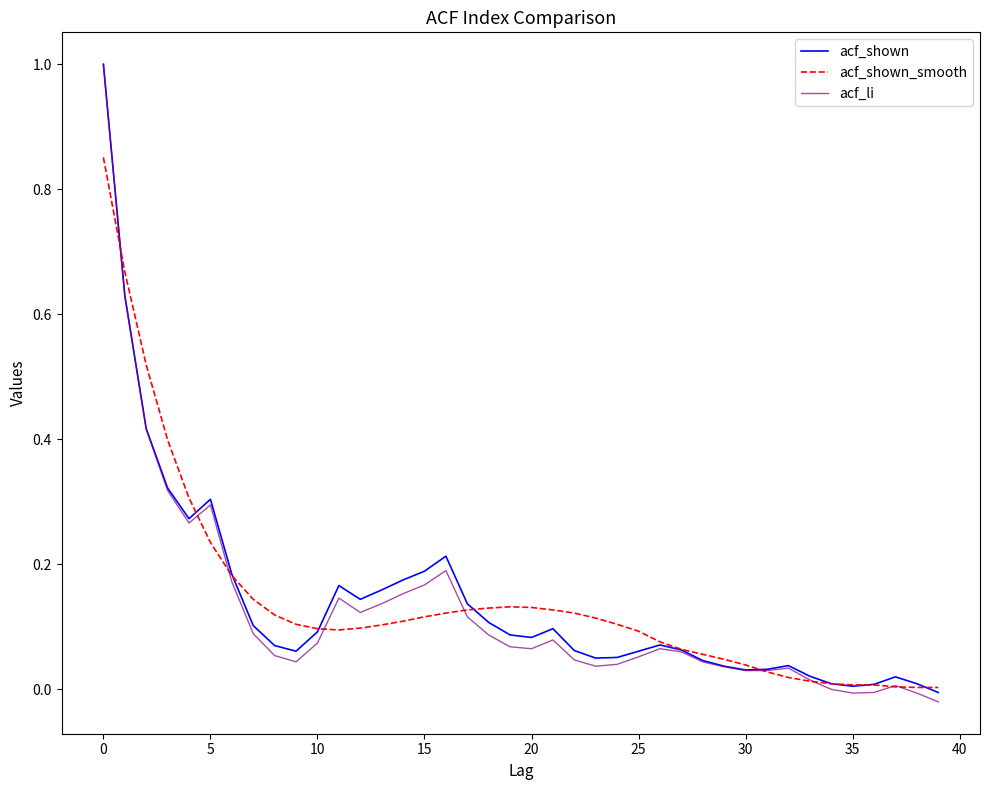

What is the maximum value for acf_shown?

1.0